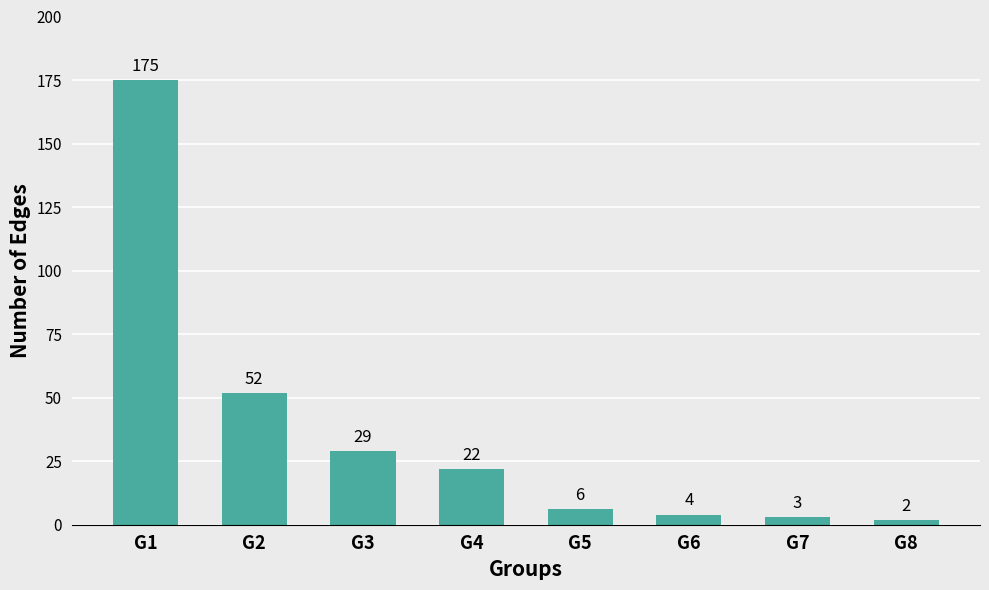

What is the value of the 1st bar from the left?

175